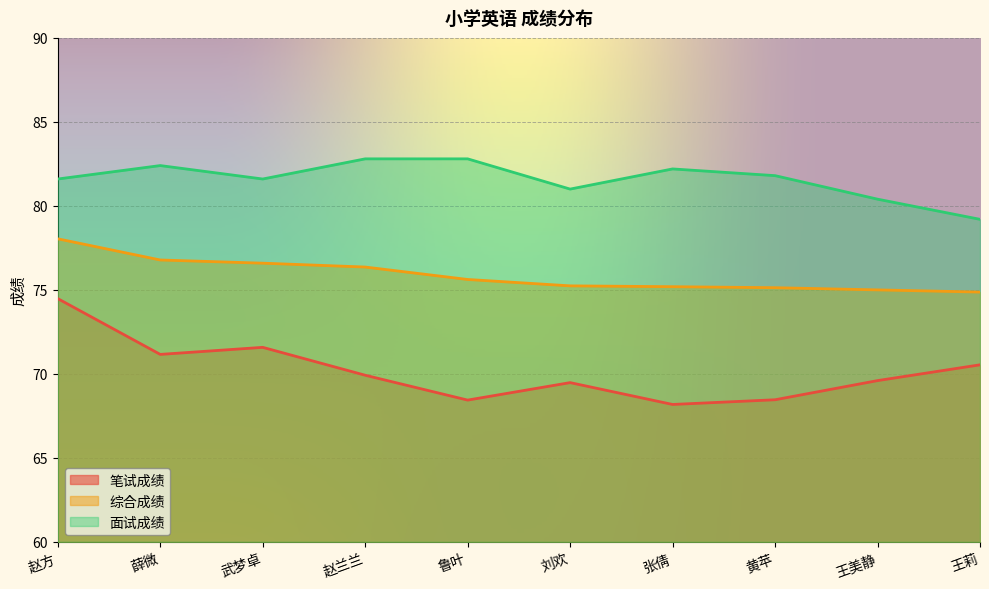

Which series has the widest spread of values?

笔试成绩